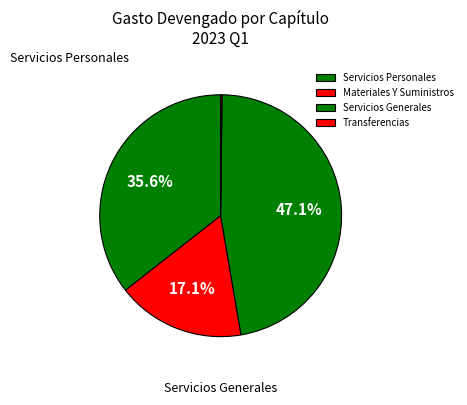

Is there any slice that represents more than half of the pie?

No